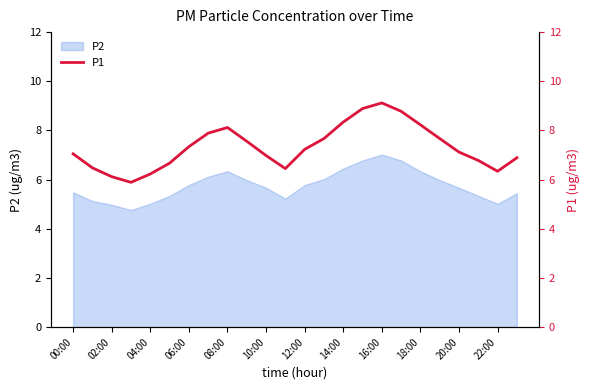

What is the highest value of the P2 series?

7.0